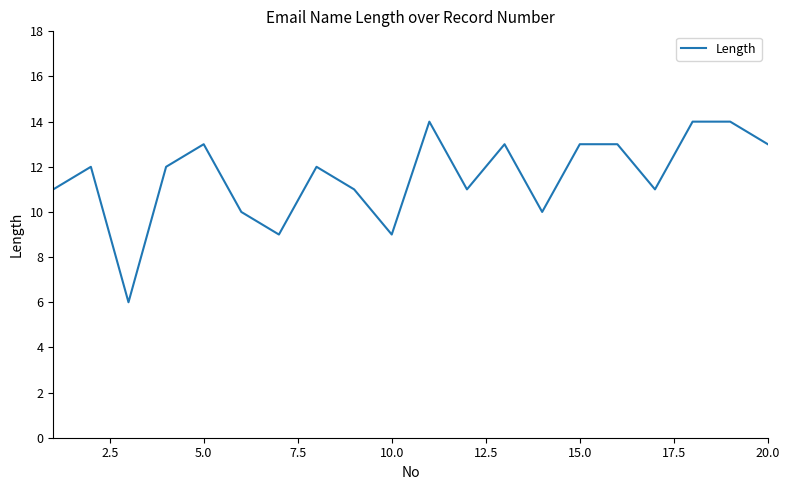

How many values are between 11 and 13?

12